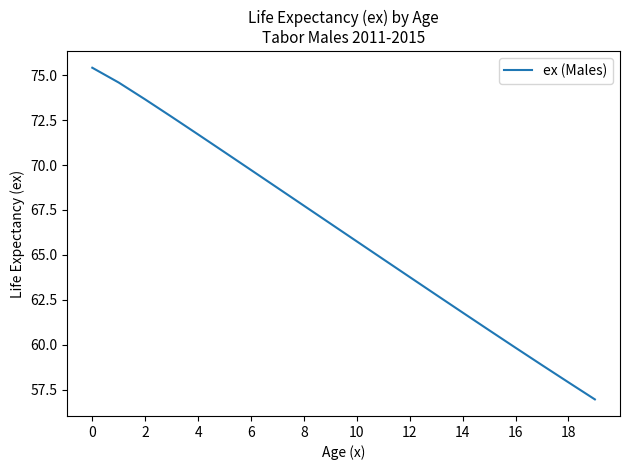

True or false: there are more than 1 points higher than both neighbors.

False